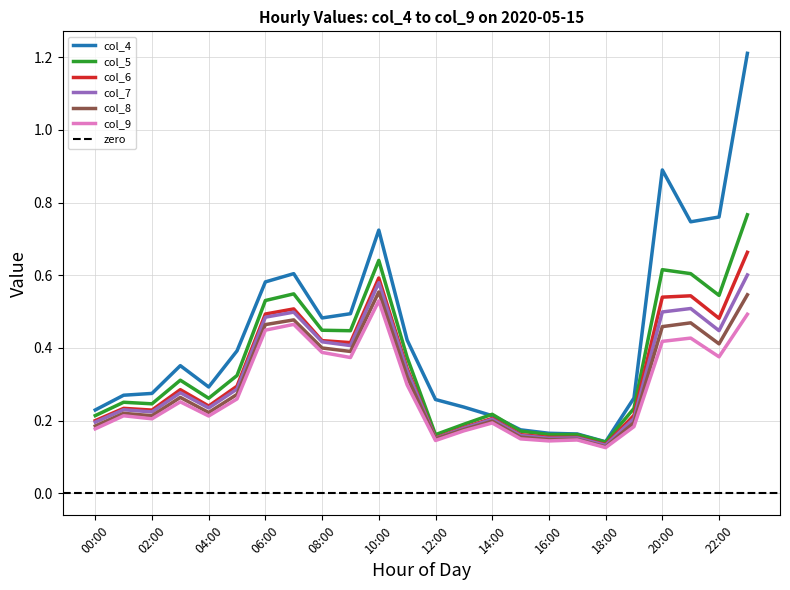

Is the value of col_7 at 20:00 greater than the value of col_9 at 03:00?

Yes